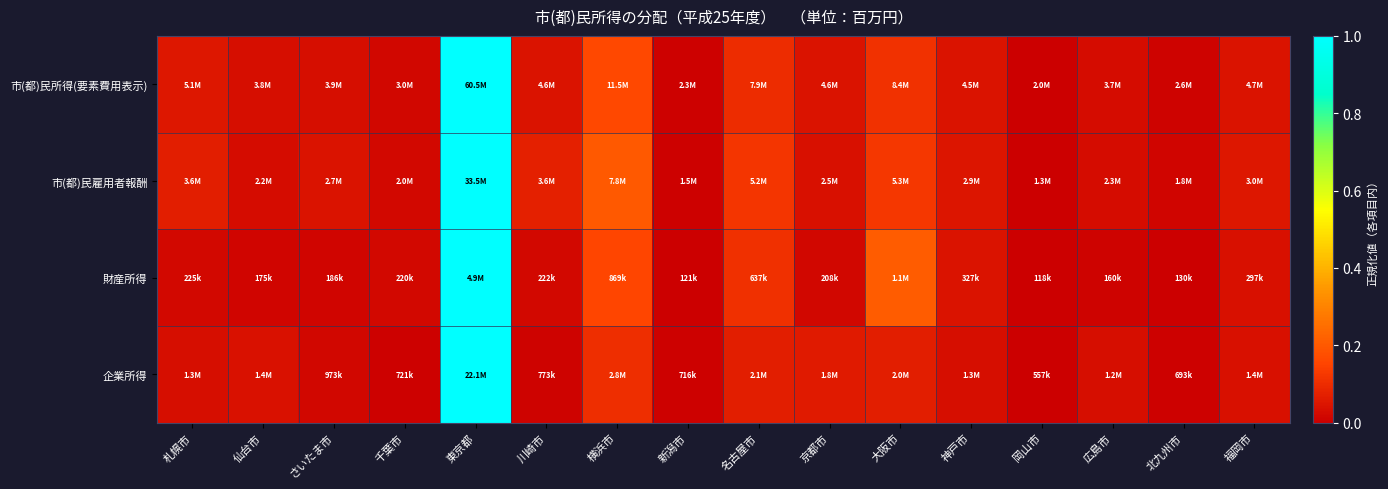

List the series in order of their peak value, lowest first.

市(都)民所得(要素費用表示), 市(都)民雇用者報酬, 財産所得, 企業所得